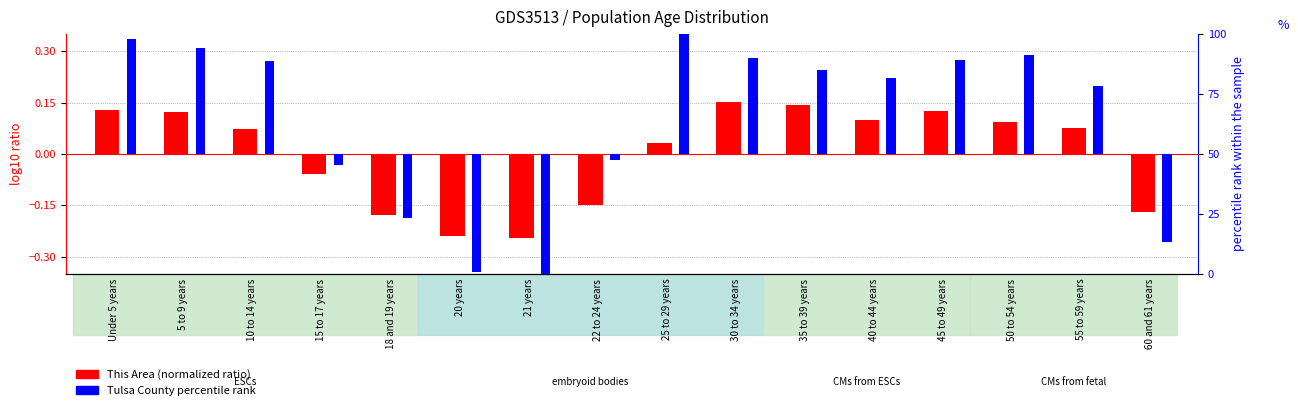

Reading right to left, what are all the values shown in this chart?

This Area (normalized): 60 and 61 years=-0.2	55 to 59 years=0.1	50 to 54 years=0.1	45 to 49 years=0.1	40 to 44 years=0.1	35 to 39 years=0.1	30 to 34 years=0.2	25 to 29 years=0.0	22 to 24 years=-0.1	21 years=-0.2	20 years=-0.2	18 and 19 years=-0.2	15 to 17 years=-0.1	10 to 14 years=0.1	5 to 9 years=0.1	Under 5 years=0.1
Tulsa County % rank: 60 and 61 years=-36.6	55 to 59 years=28.2	50 to 54 years=41.2	45 to 49 years=39.3	40 to 44 years=31.8	35 to 39 years=34.9	30 to 34 years=39.9	25 to 29 years=50.0	22 to 24 years=-2.5	21 years=-50.0	20 years=-49.3	18 and 19 years=-26.9	15 to 17 years=-4.7	10 to 14 years=38.7	5 to 9 years=44.2	Under 5 years=48.0